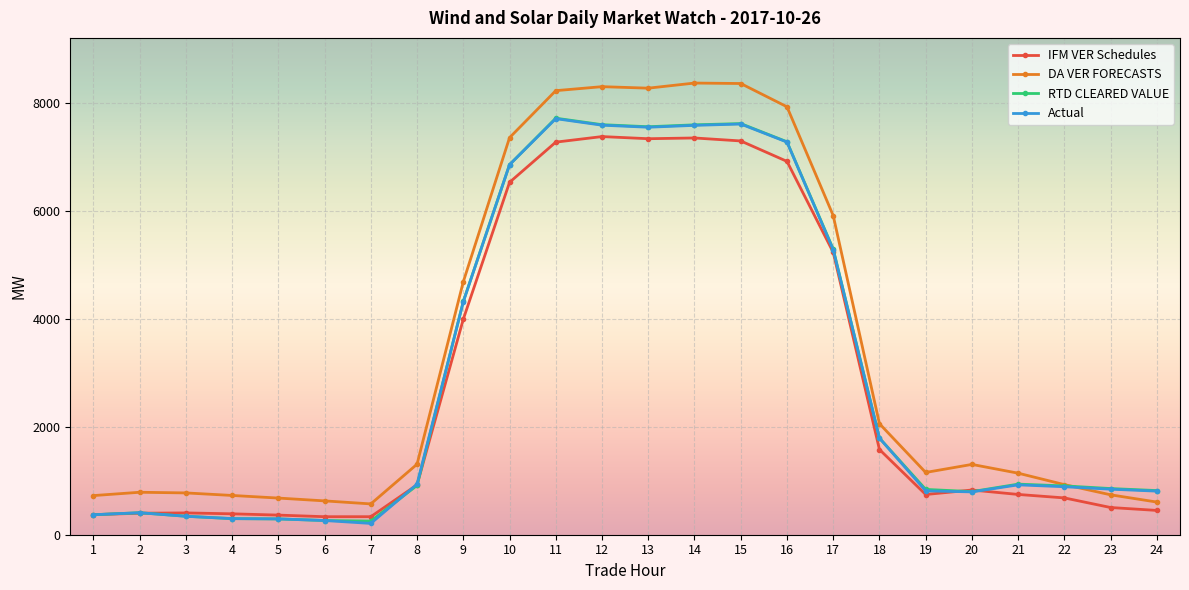

What is the maximum value shown in the chart?

8375.1